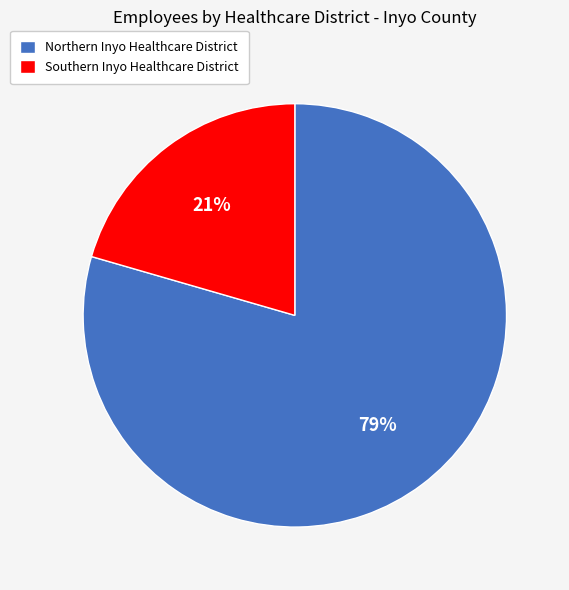

How many slices are in this pie chart?

2